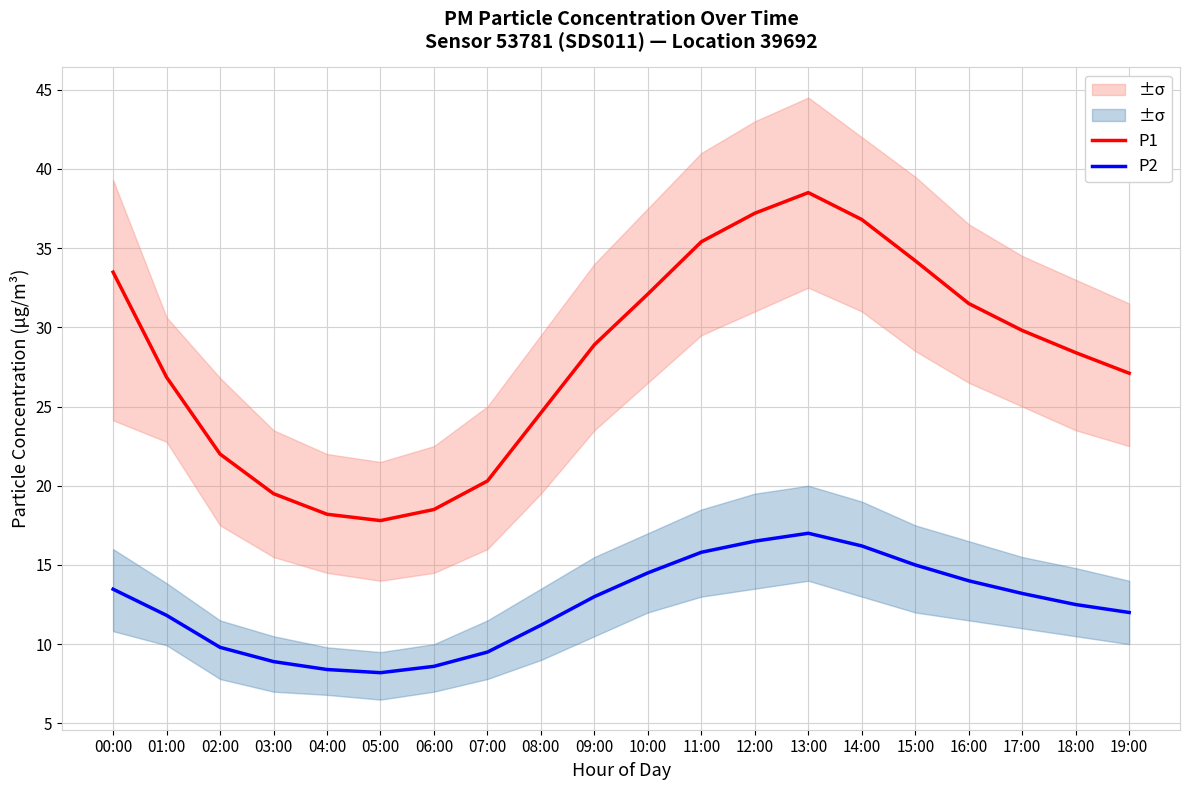

How many lines are shown in the chart?

2